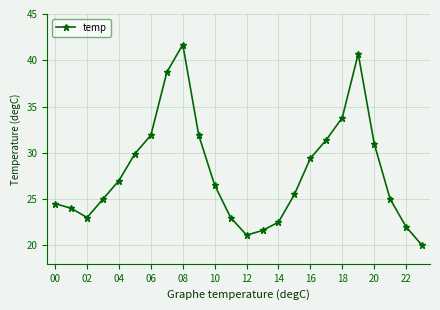

What is the difference between the maximum and second lowest values?

20.6